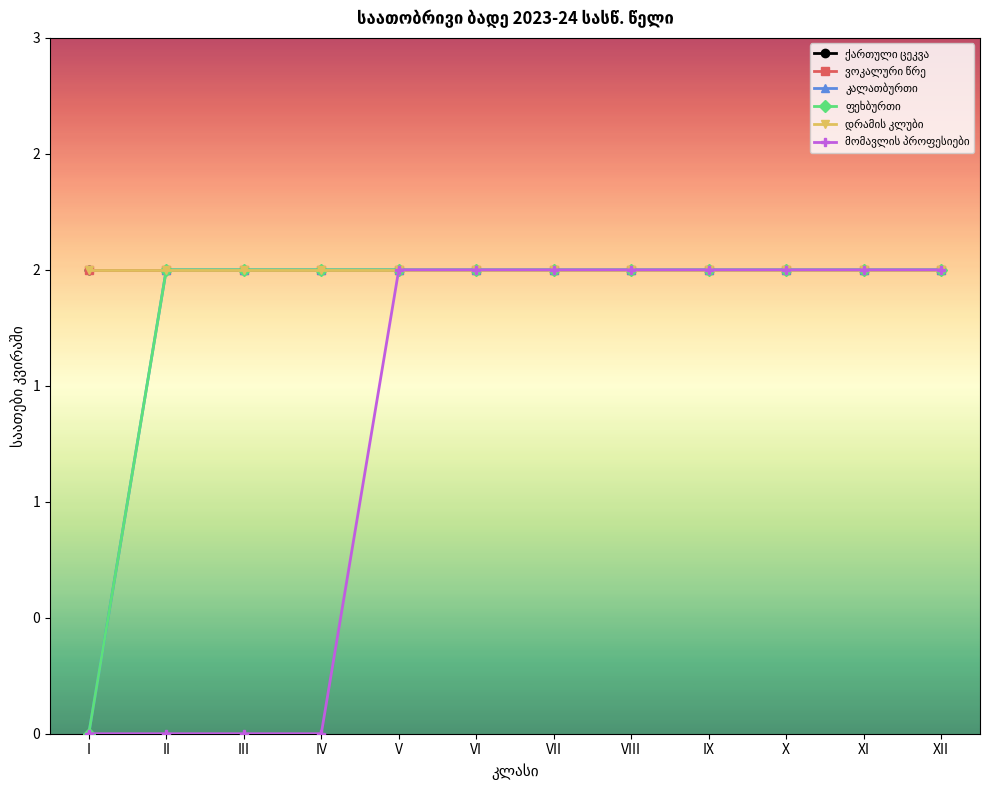

True or false: მომავლის პროფესიები and ქართული ცეკვა intersect in this chart.

False